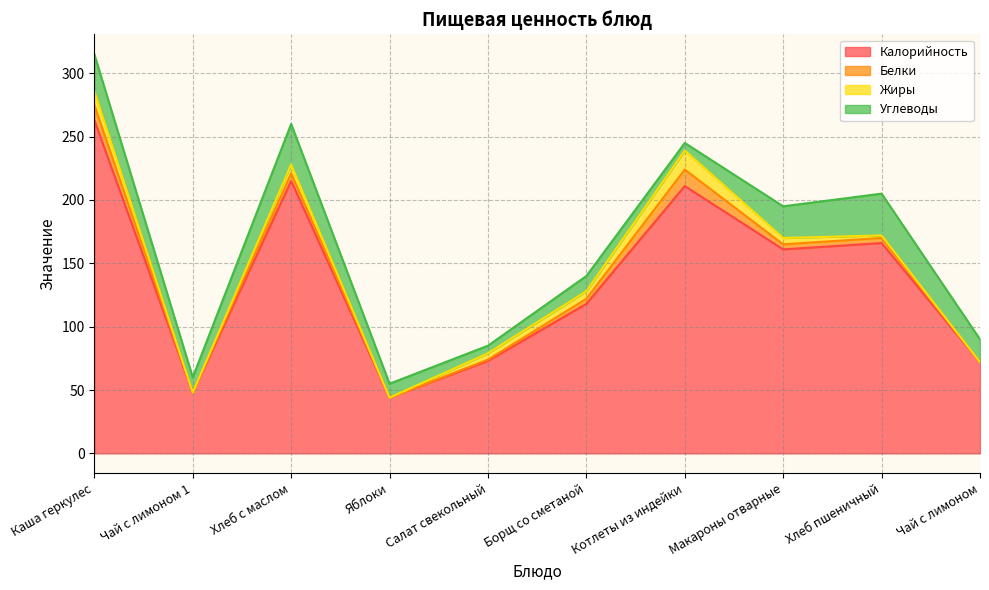

How many data points does each series have?

10